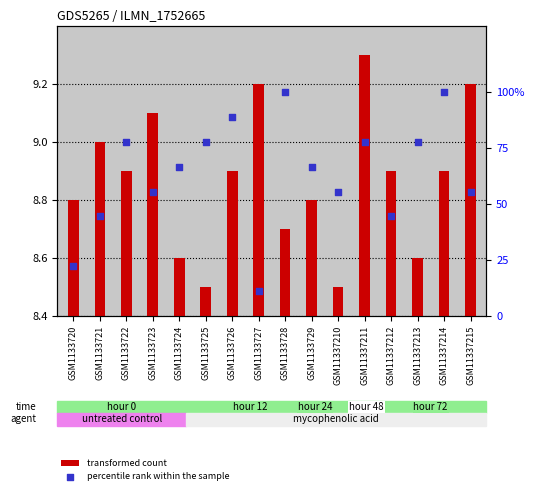

Which series contains the lowest Y value?

transformed count